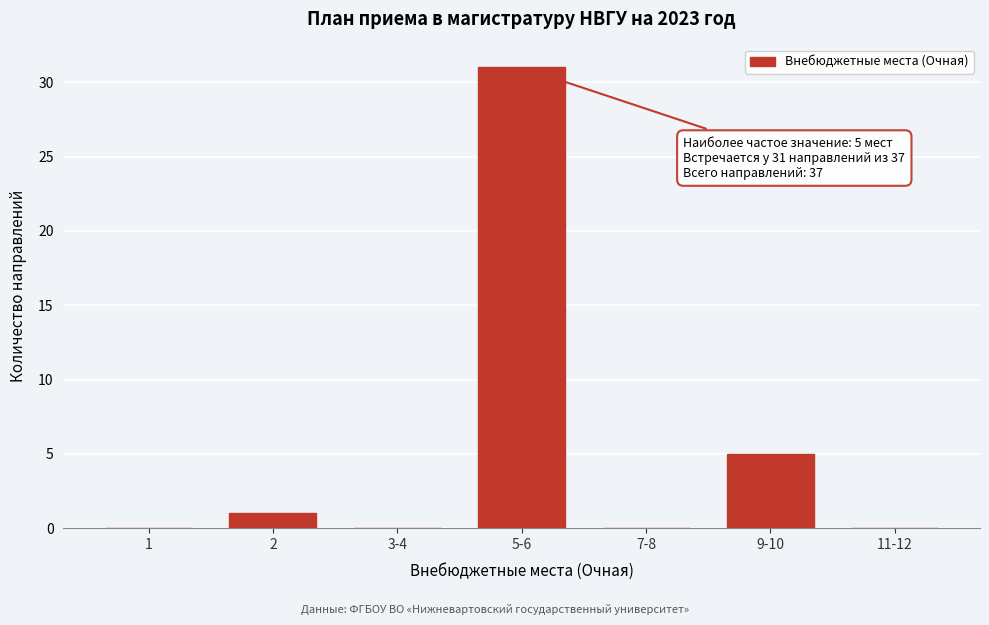

Reading right to left, extract all data points from this chart.

11-12=0	9-10=5	7-8=0	5-6=31	3-4=0	2=1	1=0